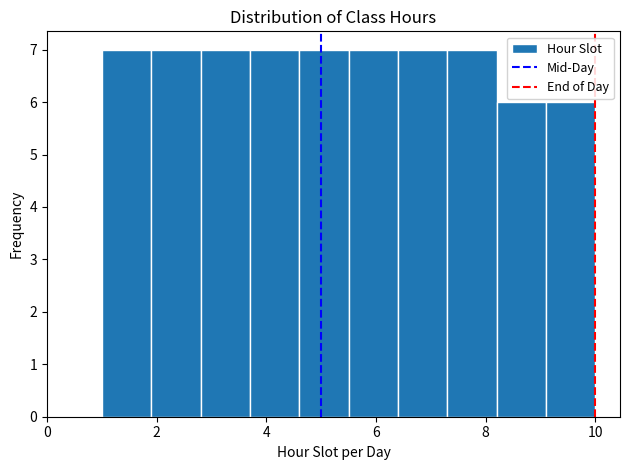

What is the height of the bar covering 9.1 to 10.0 on the x-axis? Neither the bar edges nor the heights are printed on the chart, so give them approximately, as read against the axes.

6